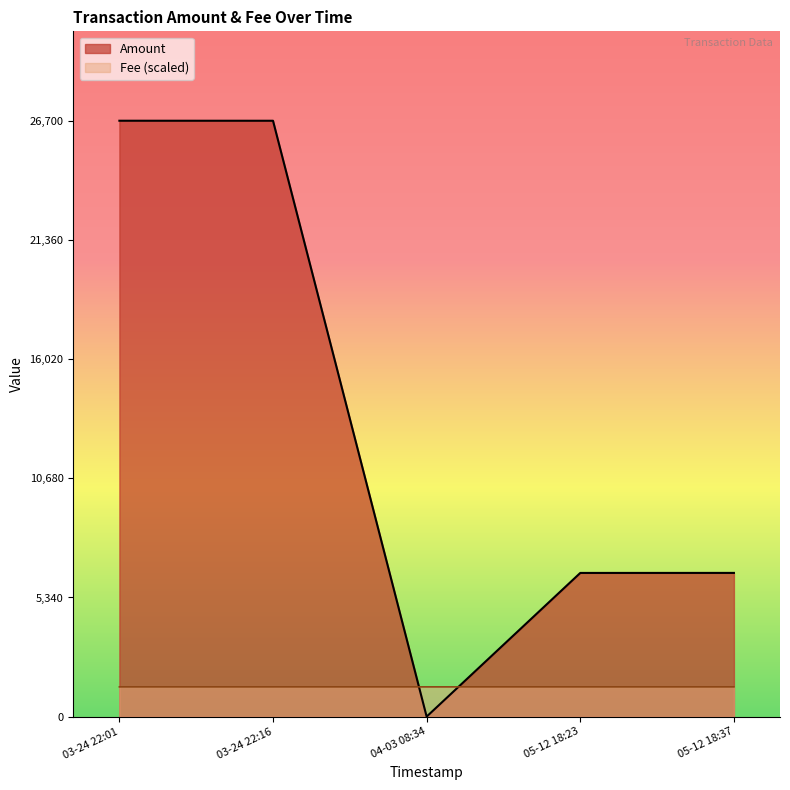

What is the difference between the highest and lowest values at 05-12 18:37?

5106.1